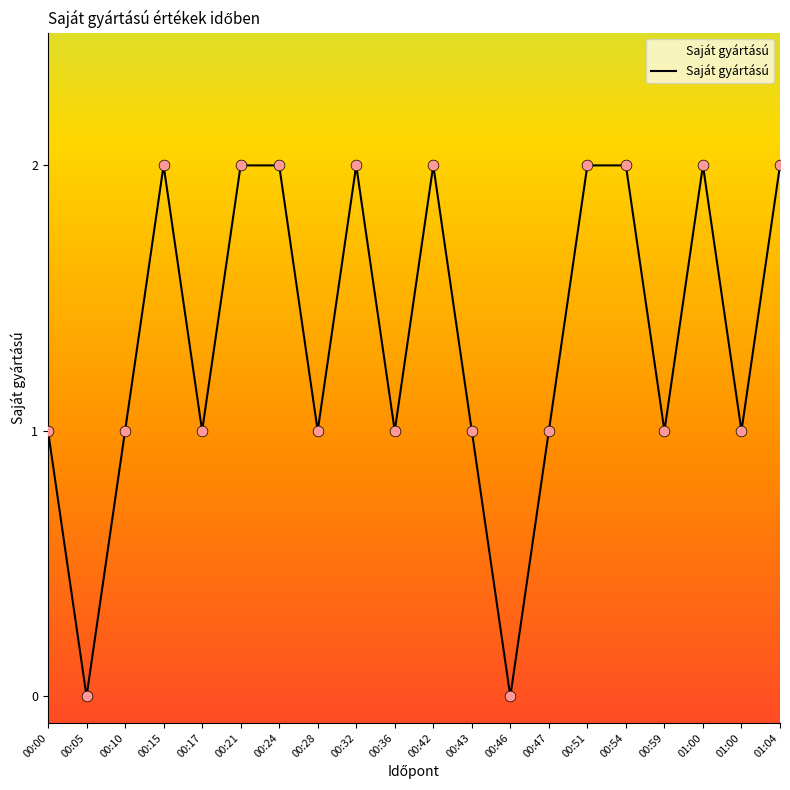

Approximately how many times larger is the value at 00:24 compared to 00:43?

2.0